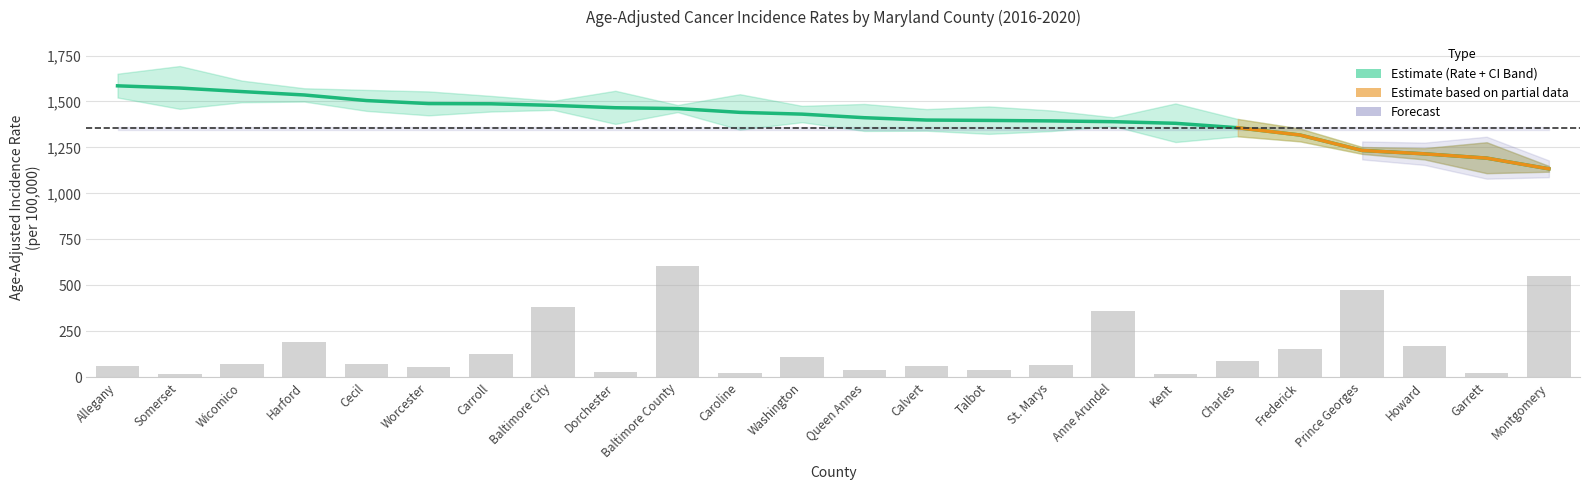

True or false: Age-Adjusted Rate (Estimate) has a value of 1390.3 at Anne Arundel.

True